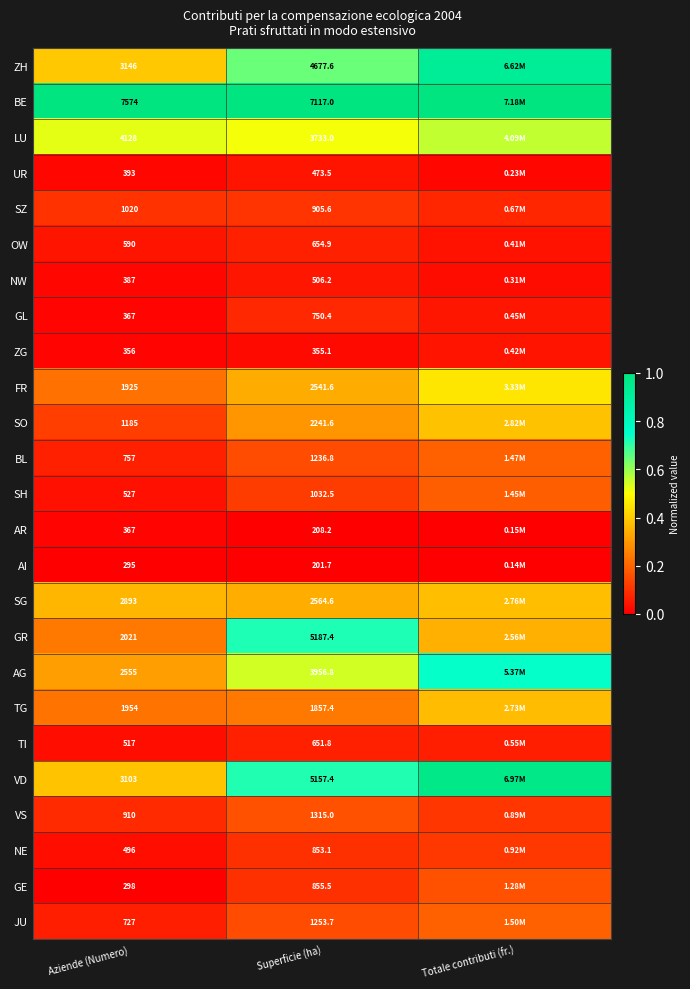

At Superficie (ha), list the series in order from smallest to largest.

AI, AR, ZG, UR, NW, TI, OW, GL, NE, GE, SZ, SH, BL, JU, VS, TG, SO, FR, SG, LU, AG, ZH, VD, GR, BE